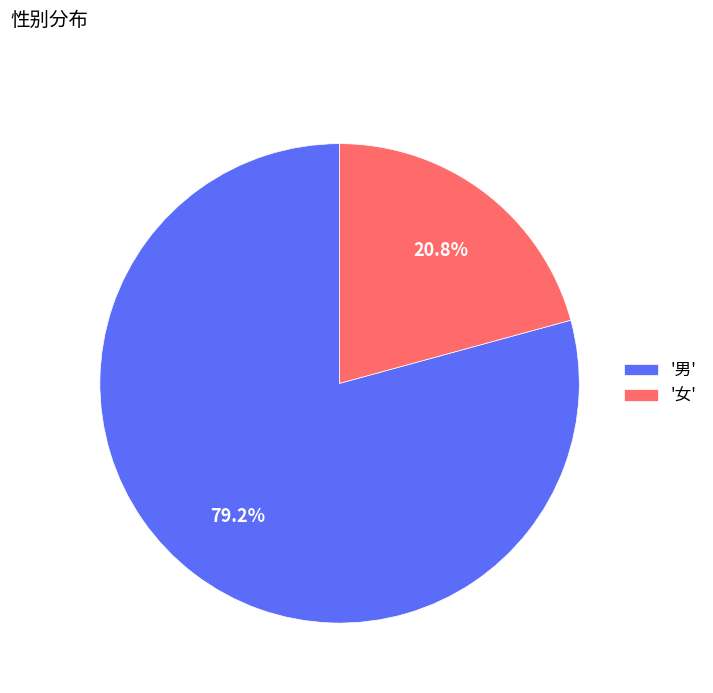

Which slice is the smallest?

'女'